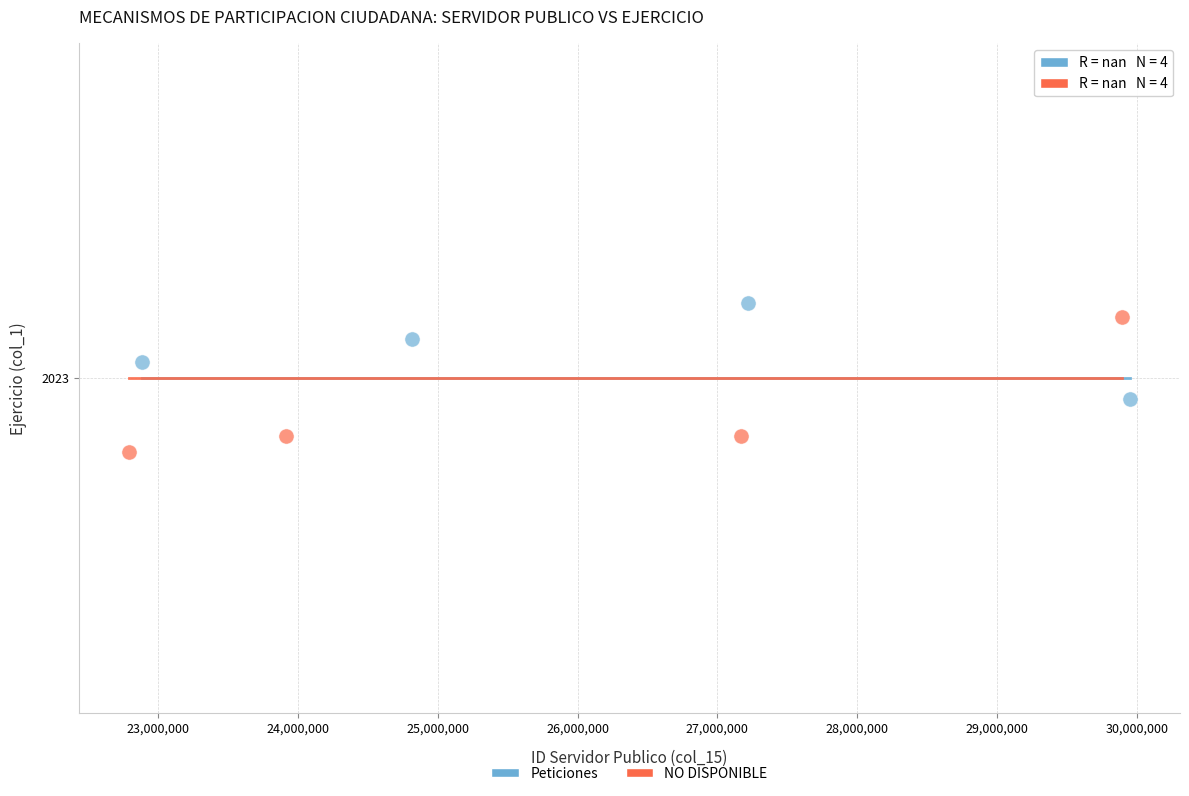

What are all the series names shown in the legend?

Peticiones, NO DISPONIBLE